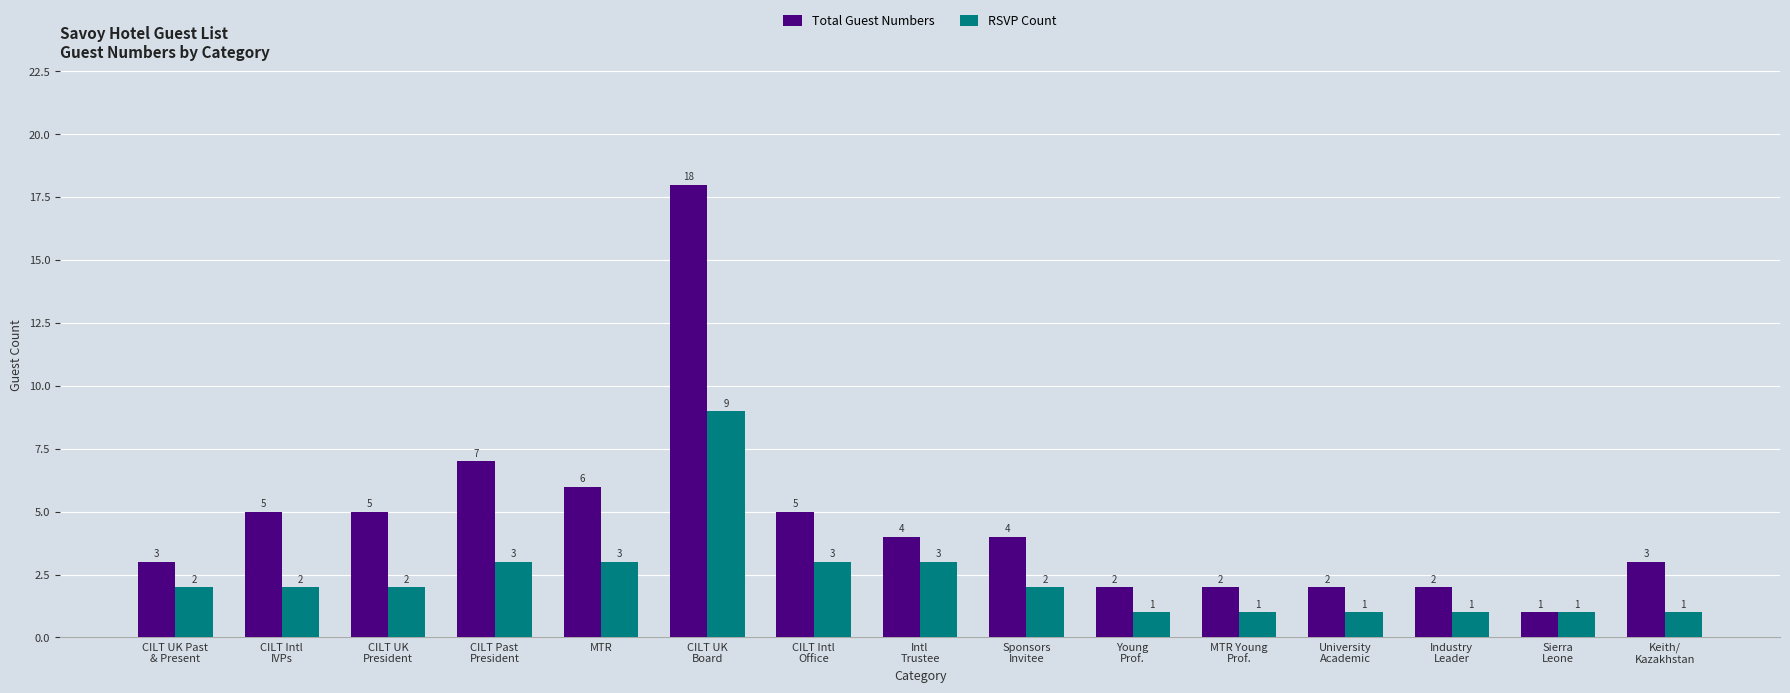

What are all the series names shown in the legend?

Total Guest Numbers, RSVP Count